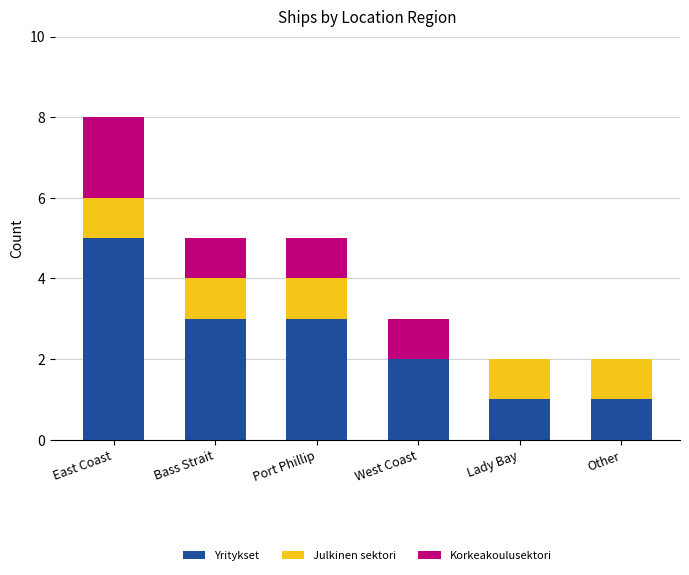

Reading left to right, list the values for the Yritykset series.

East Coast=5	Bass Strait=3	Port Phillip=3	West Coast=2	Lady Bay=1	Other=1